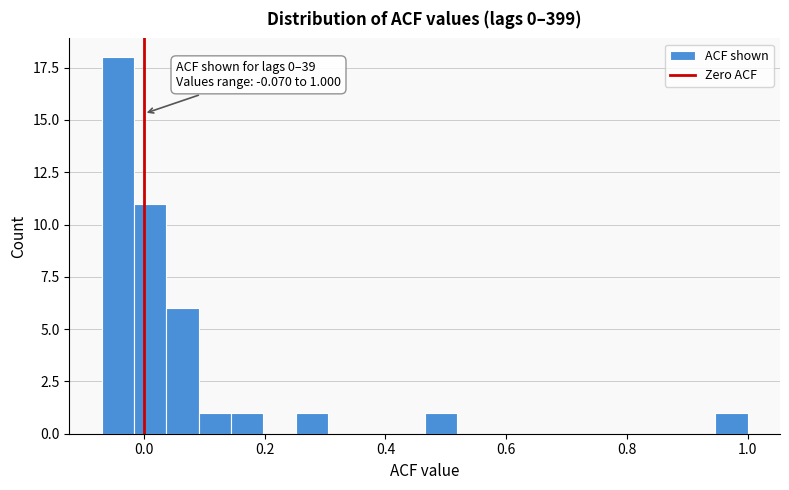

Around what value on the x-axis is the tallest bar? Give the approximate position of its centre, as read against the axis.

-0.04